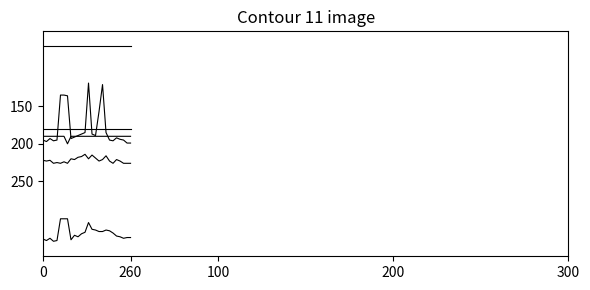

Is this an area chart (filled region under the line)?

No